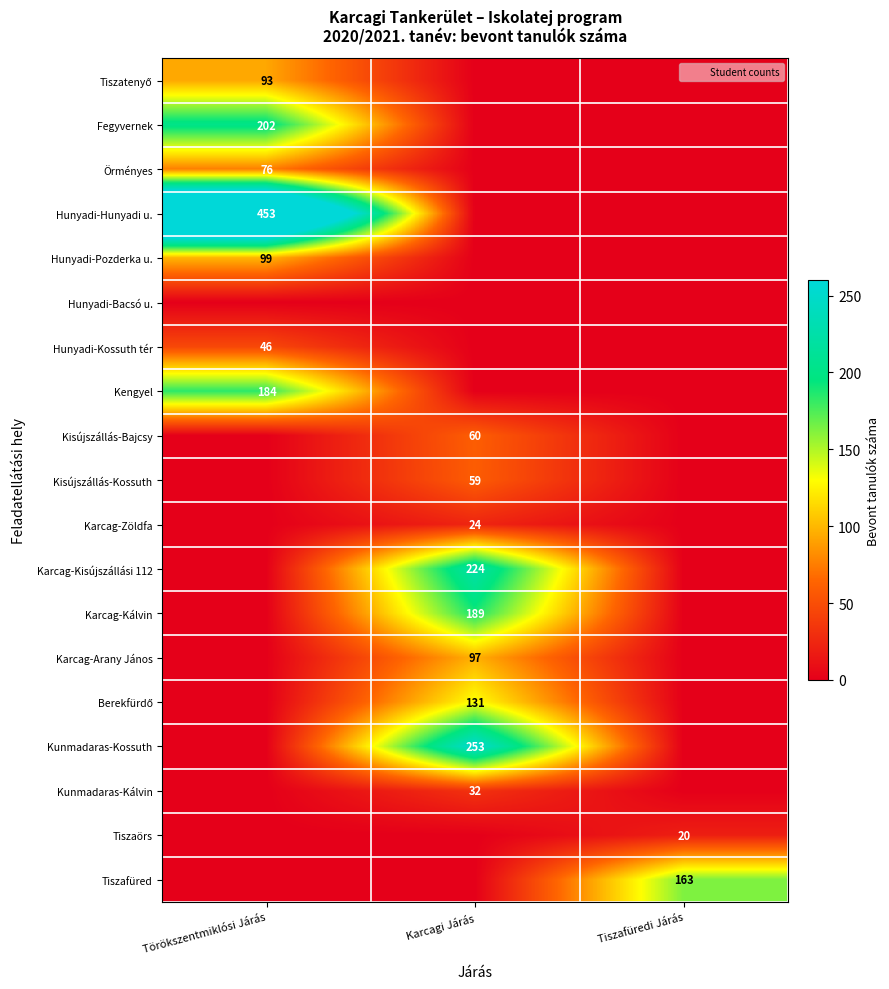

The Kisújszállás-Bajcsy series shows 31 at Karcagi Járás. True or false?

False